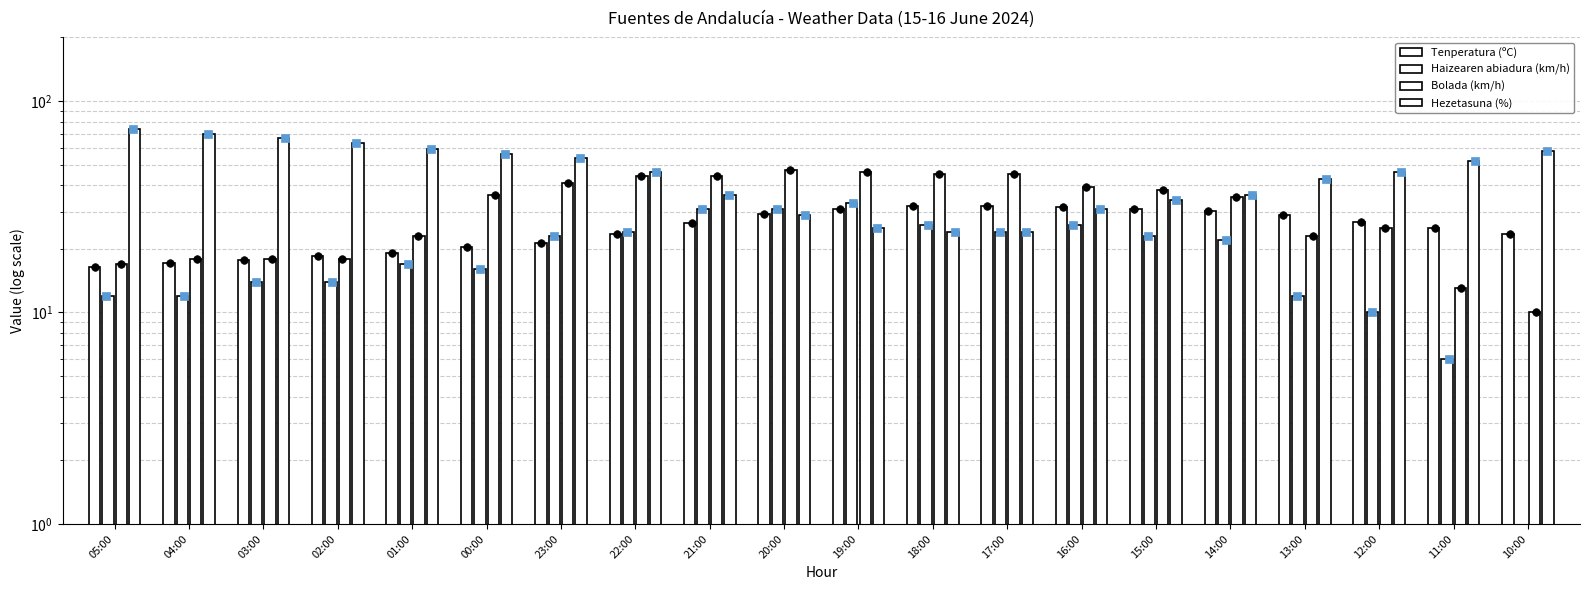

Which series contains the lowest Y value?

Haizearen abiadura (km/h)